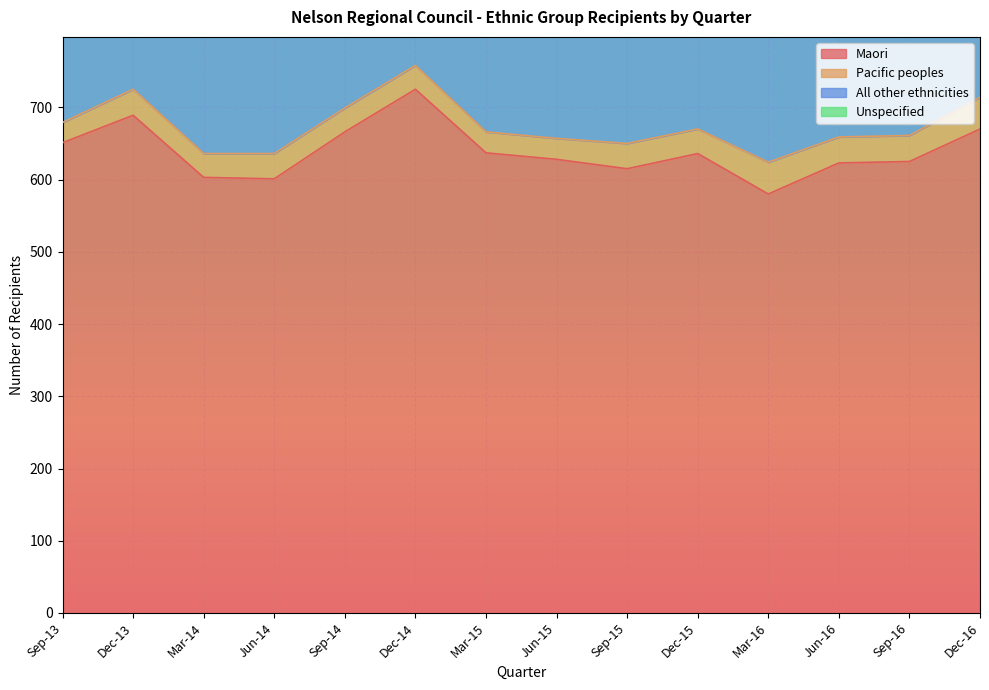

In Maori, how many points are lower than both neighbors (excluding endpoints)?

3